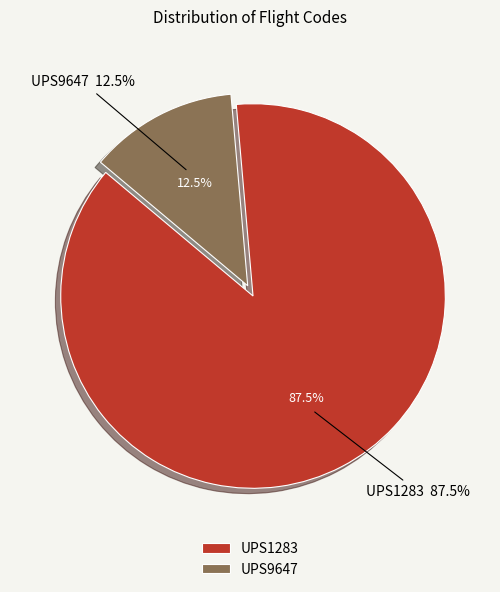

What is the largest slice in the pie chart?

UPS1283